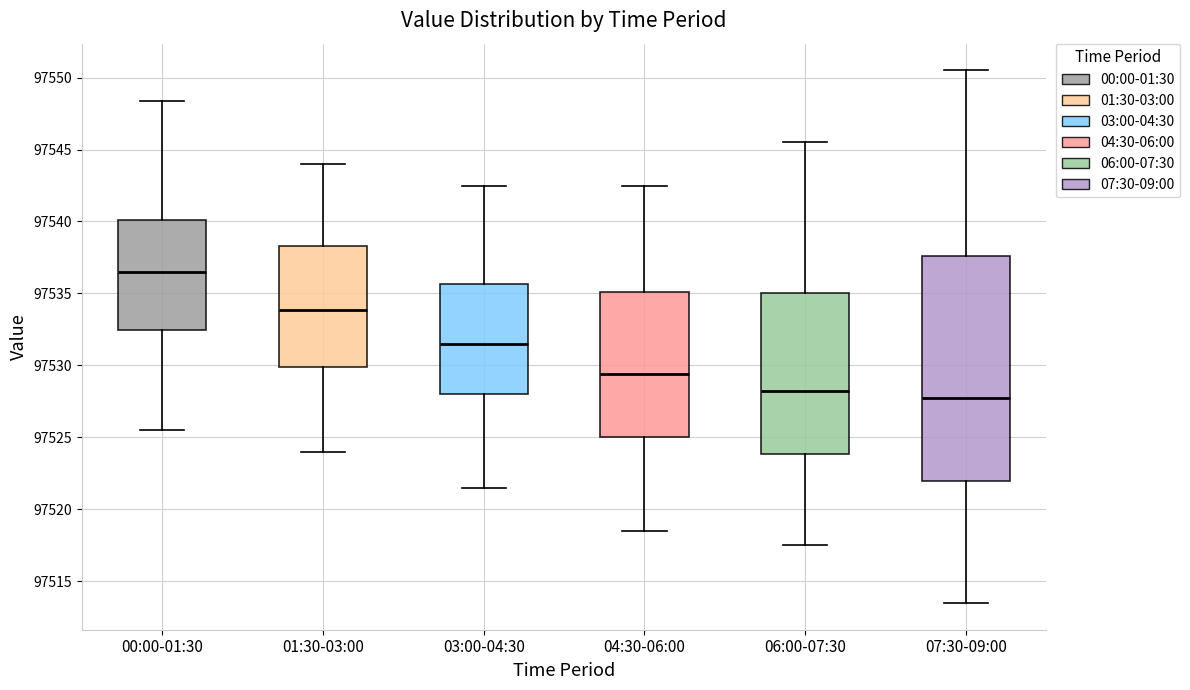

Where is the lower edge of the box for 06:00-07:30 on the y-axis? The values are not printed on the chart, so give them approximately, as read against the axis.

97524.0